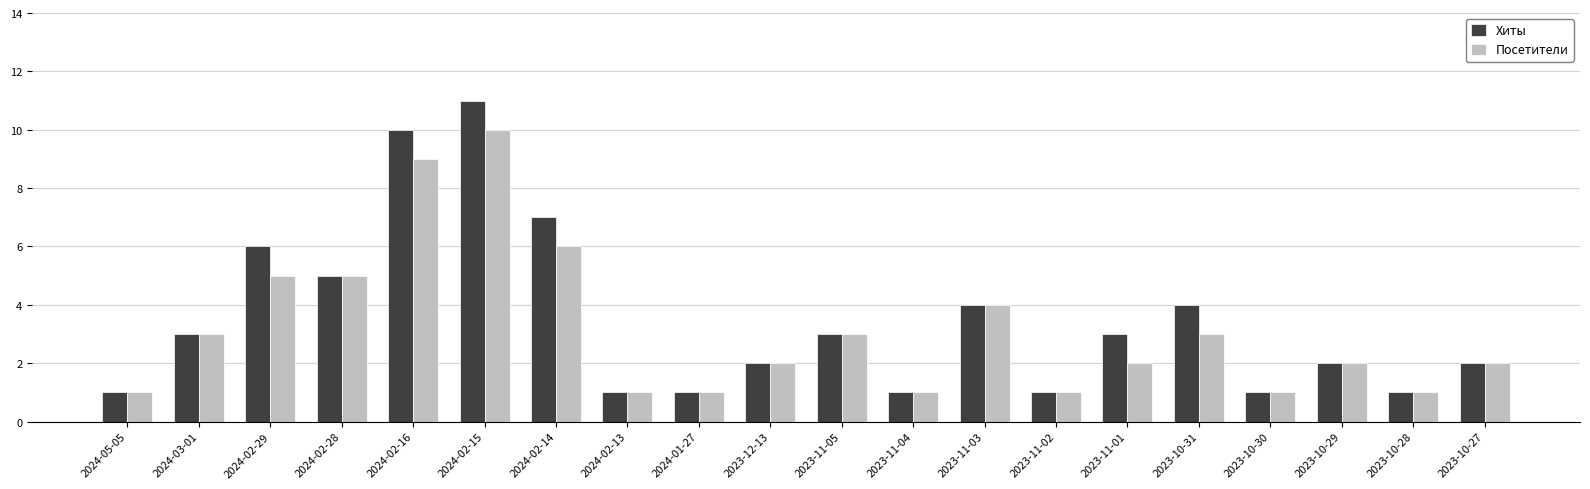

How many values in the Хиты series are below 3?

10